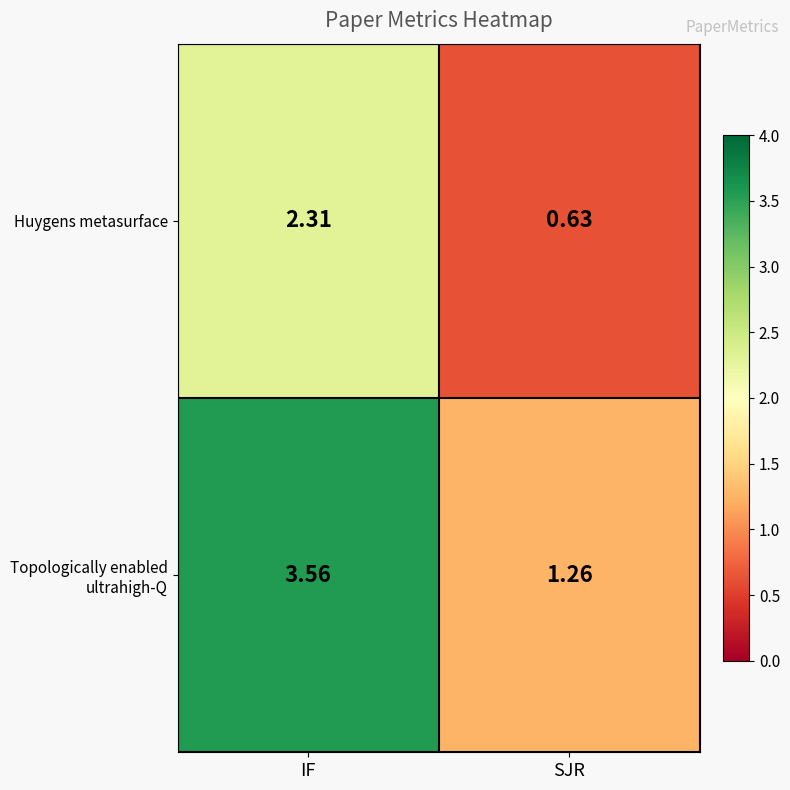

Which label corresponds to the smallest value in the chart?

SJR